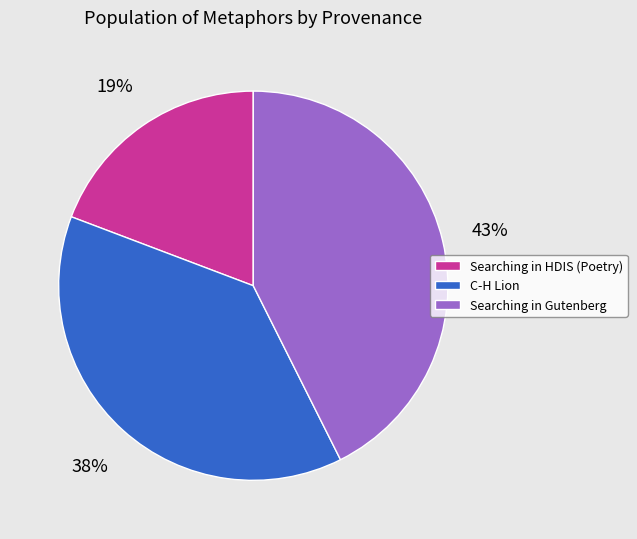

Between C-H Lion and Searching in Gutenberg, which is larger?

Searching in Gutenberg